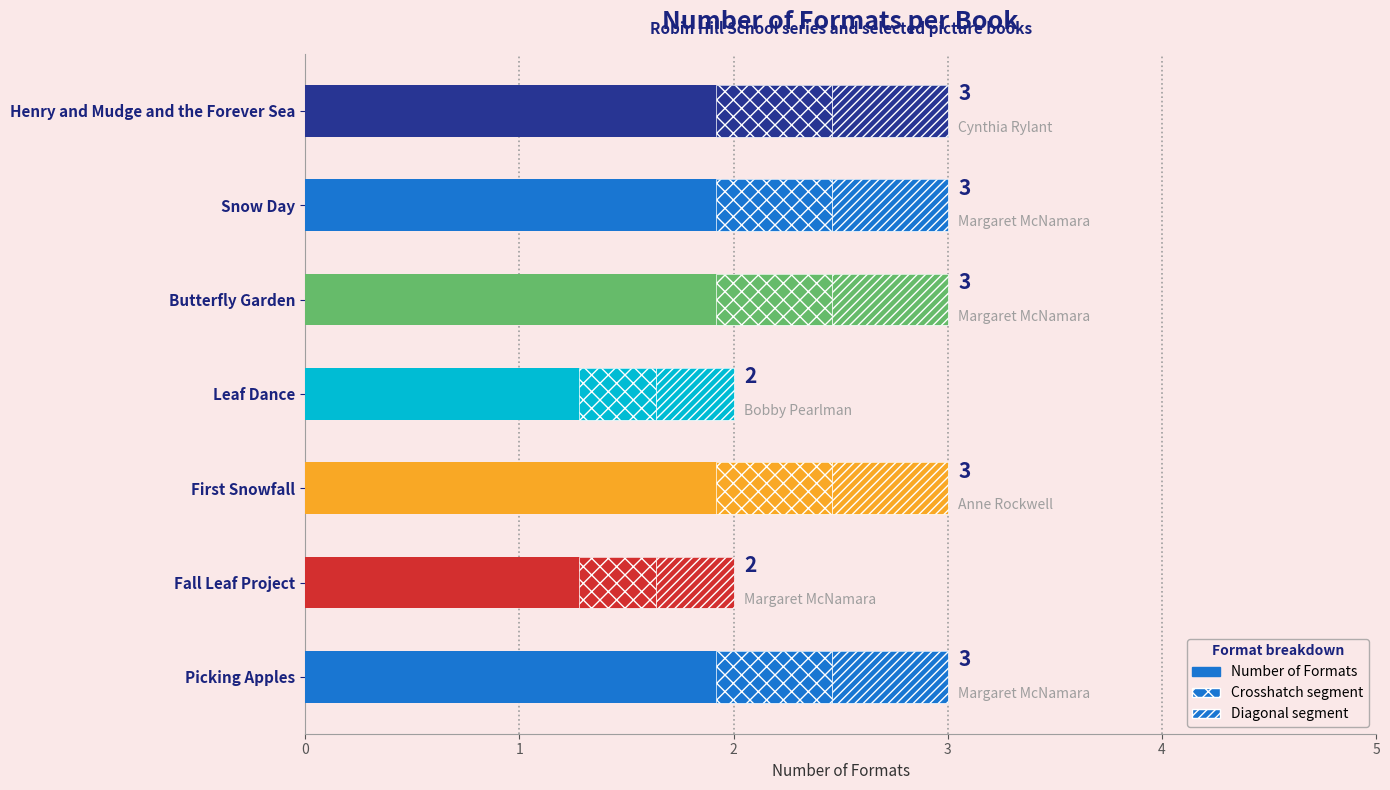

What is the sum of the values at 1 and 3?

4